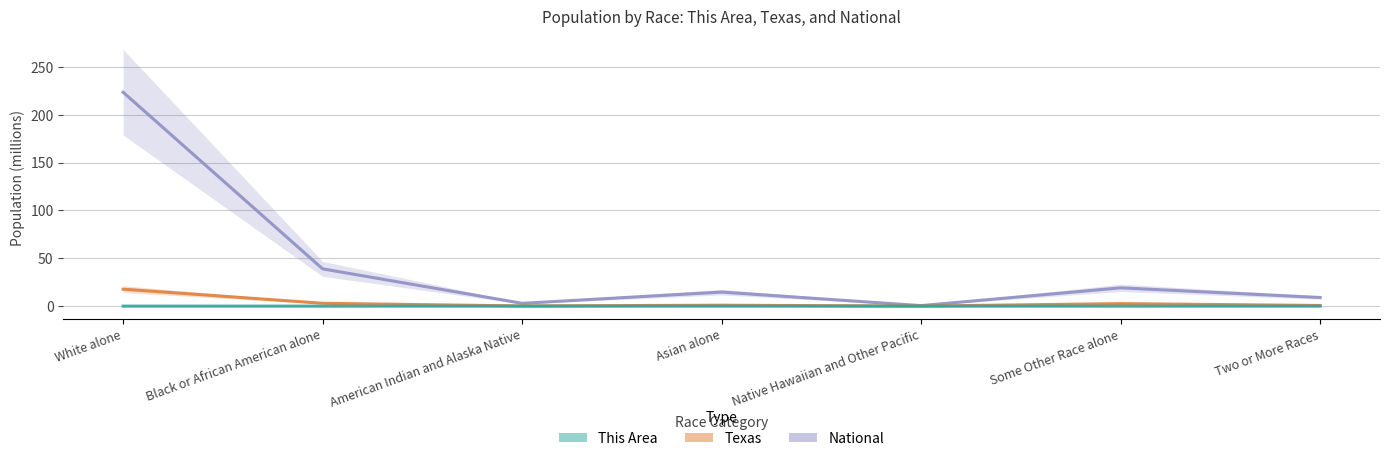

What is the label of the 6th point from the right?

Black or African American alone